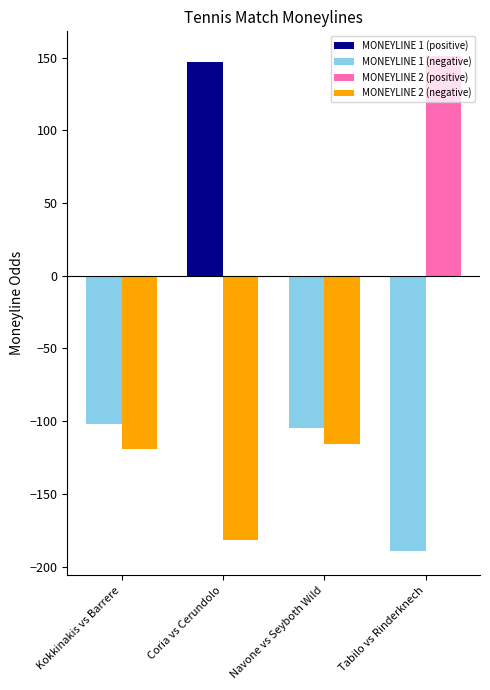

The MONEYLINE 2 (positive) series shows 91 at Kokkinakis vs Barrere. True or false?

False